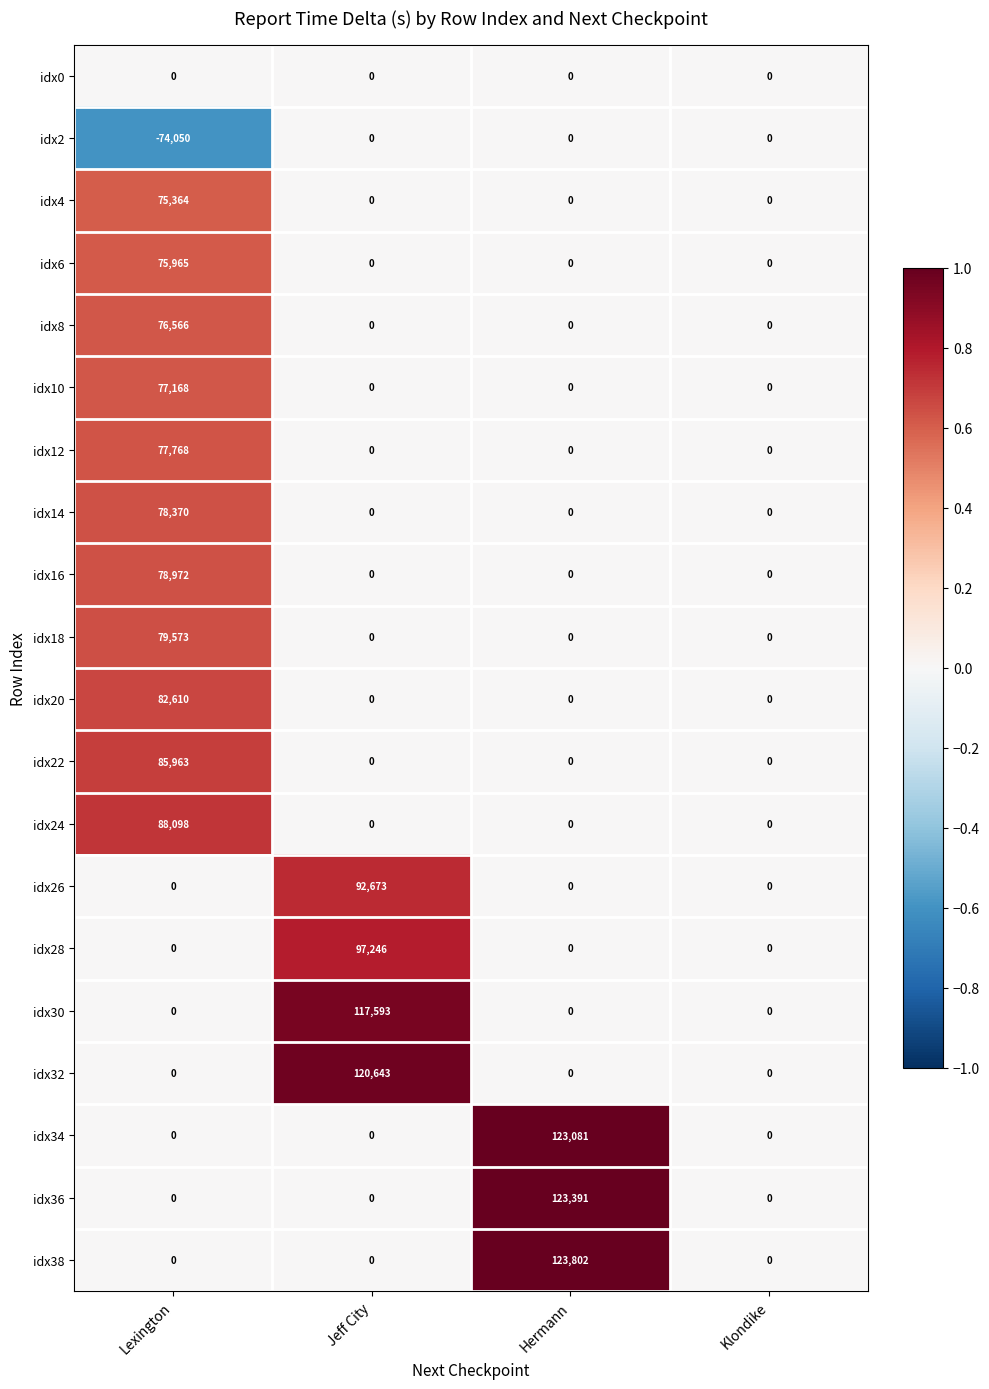

What is the difference between the maximum and second lowest values in the idx6 series?

75965